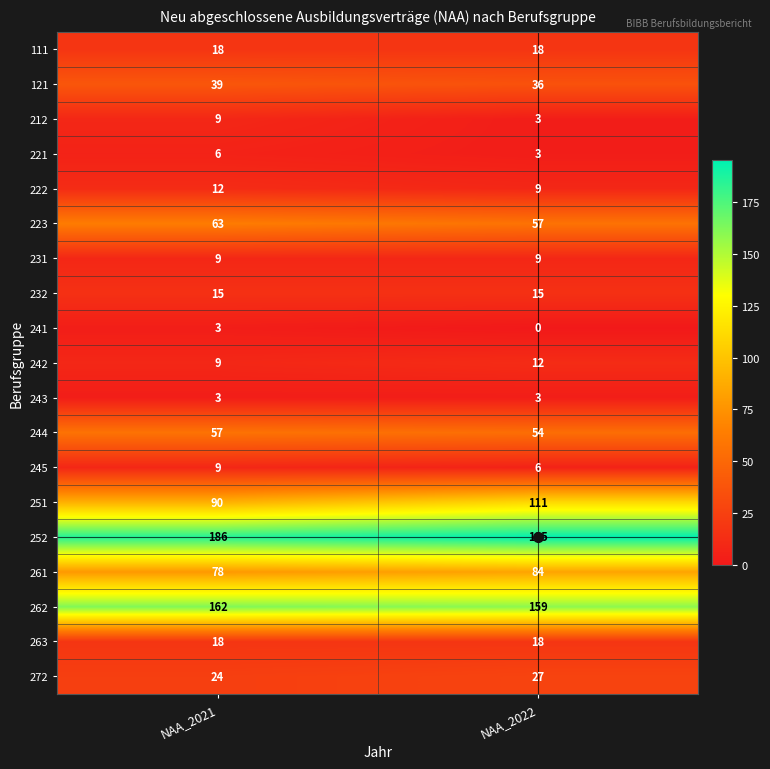

What is the difference between the 223 values at NAA_2021 and NAA_2022?

6